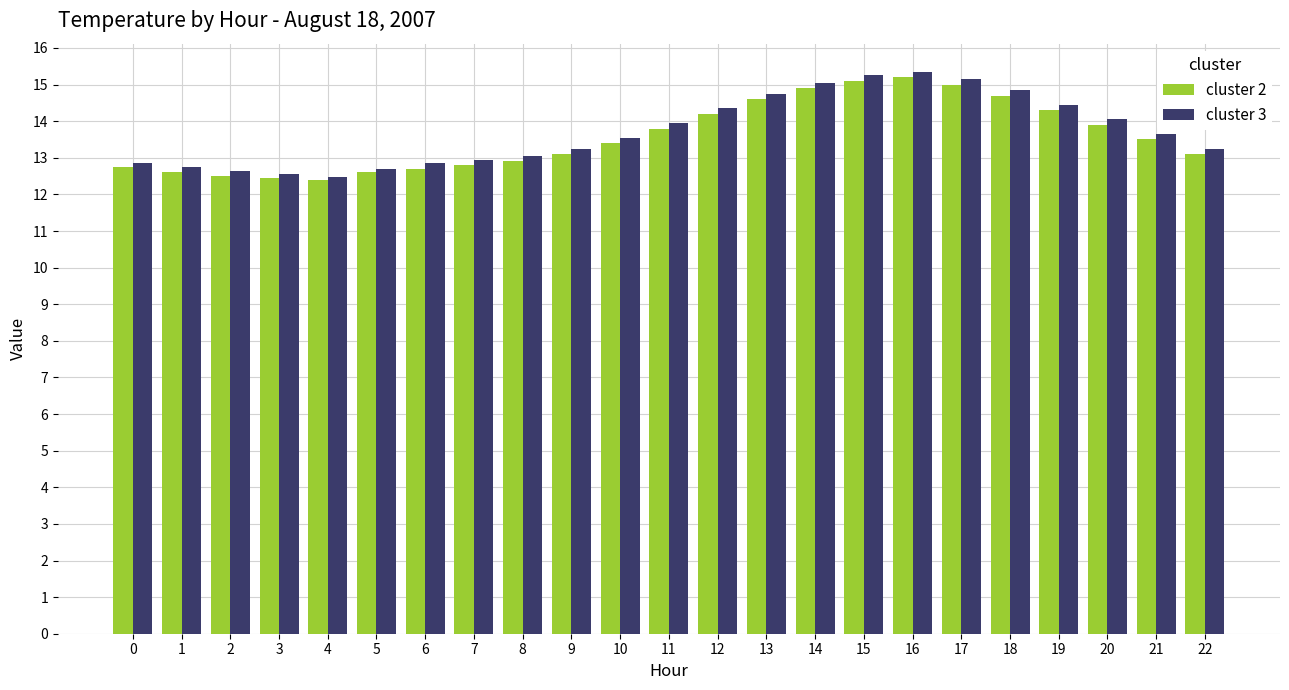

At how many categories does at least one series exceed 12?

23